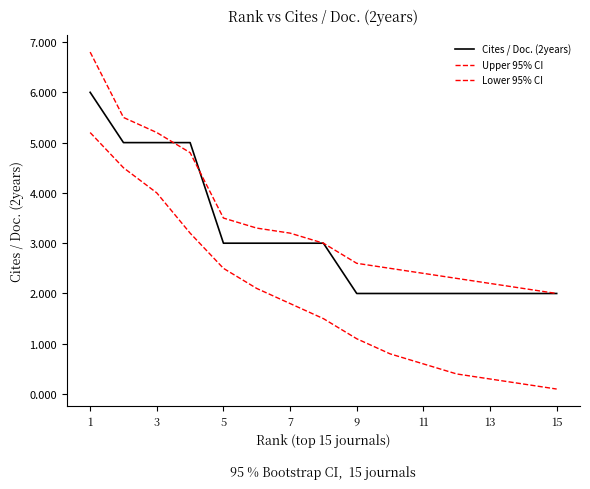

How many Cites / Doc. (2years) values are between 2 and 5?

14